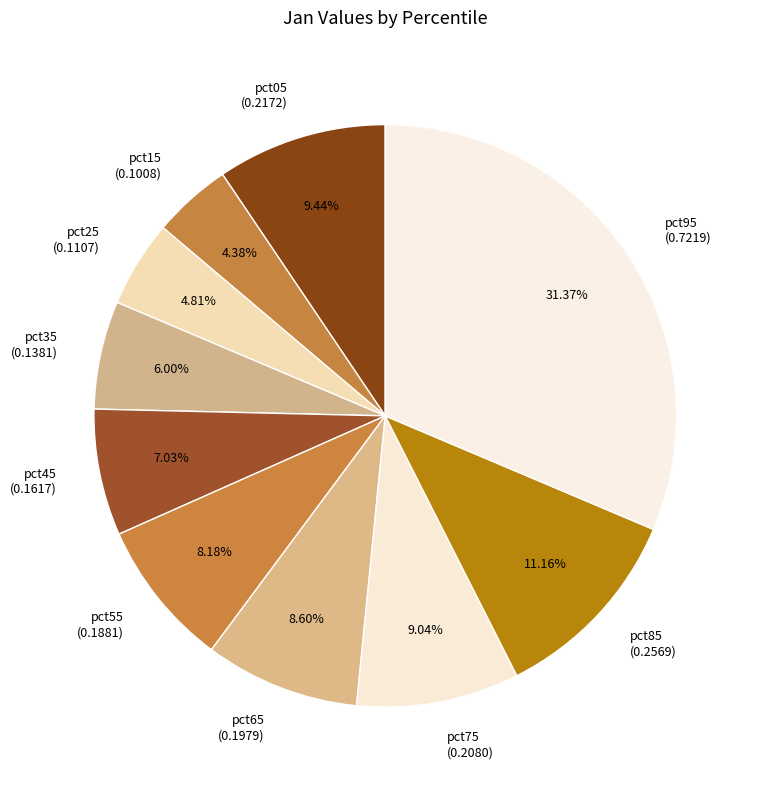

To the nearest percent, what portion does pct25 represent?

5%